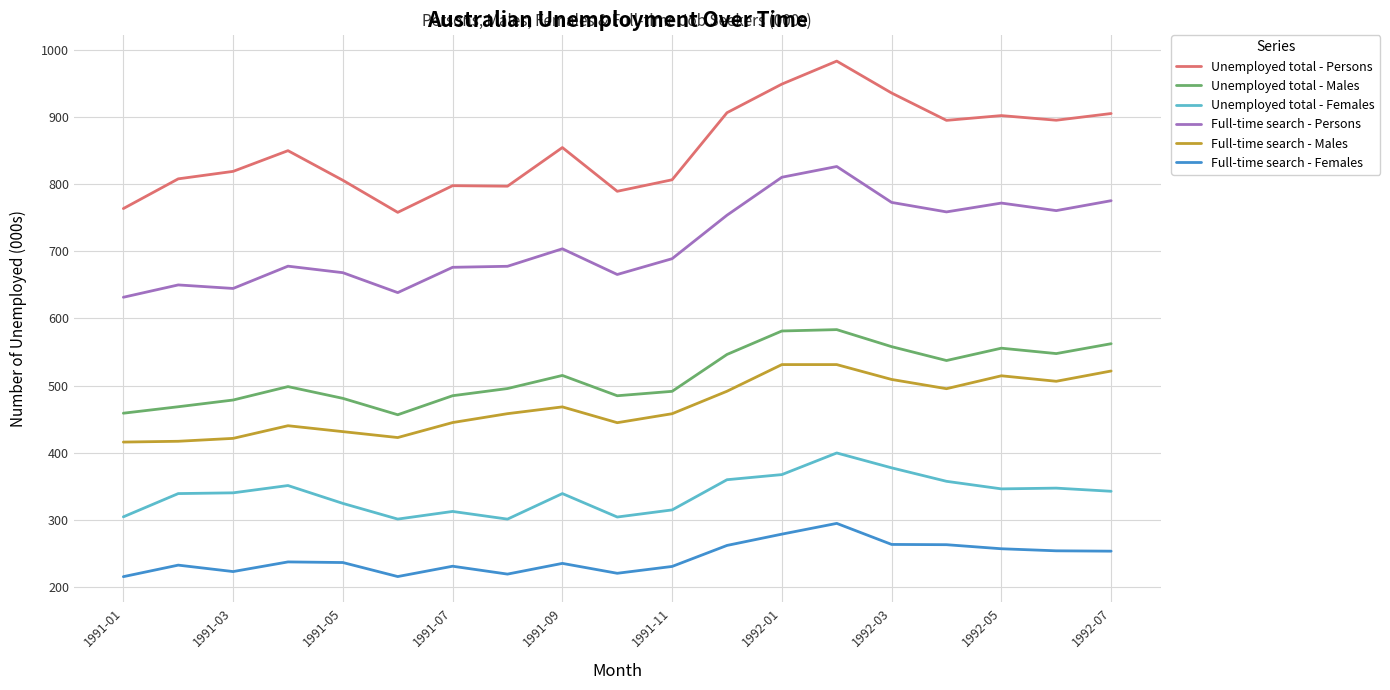

Does the chart have visible grid lines?

Yes